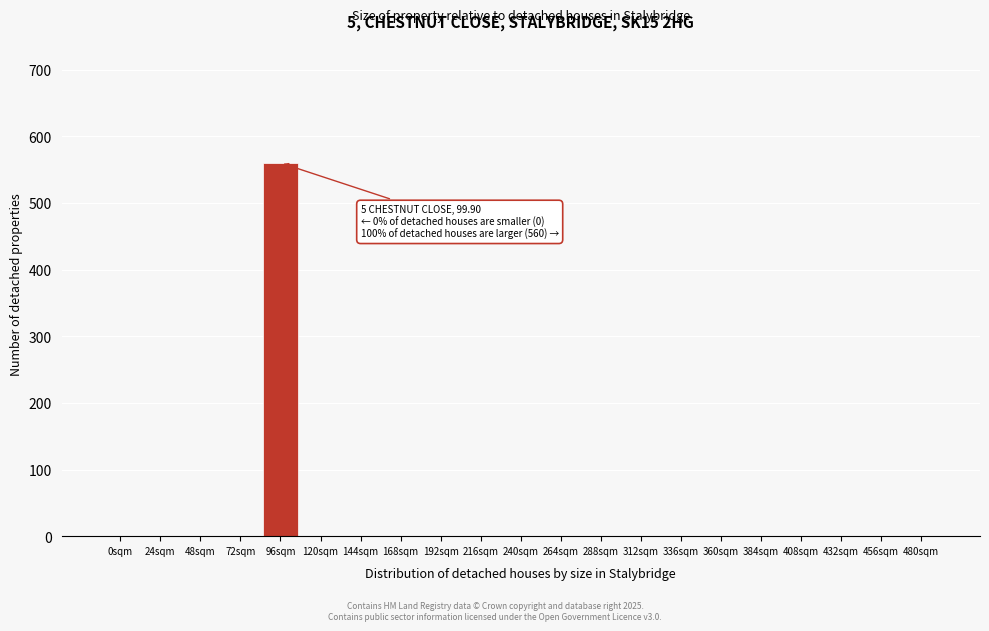

Reading left to right, transcribe all the data shown in this chart.

0sqm=0	24sqm=0	48sqm=0	72sqm=0	96sqm=560	120sqm=0	144sqm=0	168sqm=0	192sqm=0	216sqm=0	240sqm=0	264sqm=0	288sqm=0	312sqm=0	336sqm=0	360sqm=0	384sqm=0	408sqm=0	432sqm=0	456sqm=0	480sqm=0